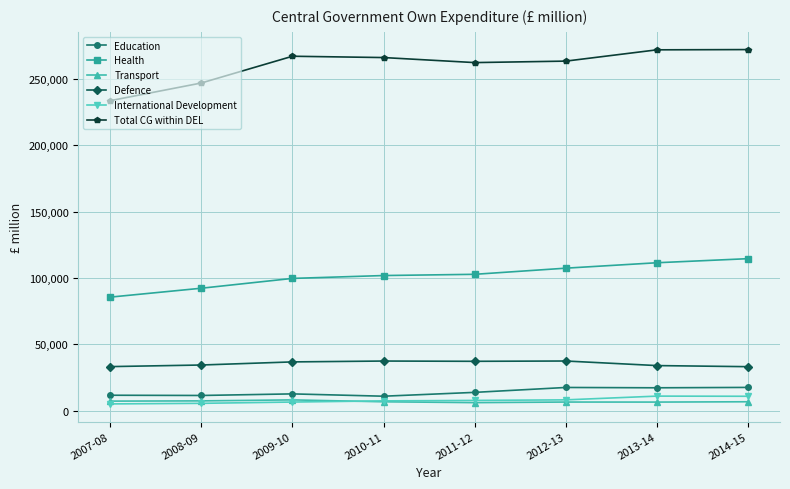

In Defence, how many points are lower than both neighbors (excluding endpoints)?

1